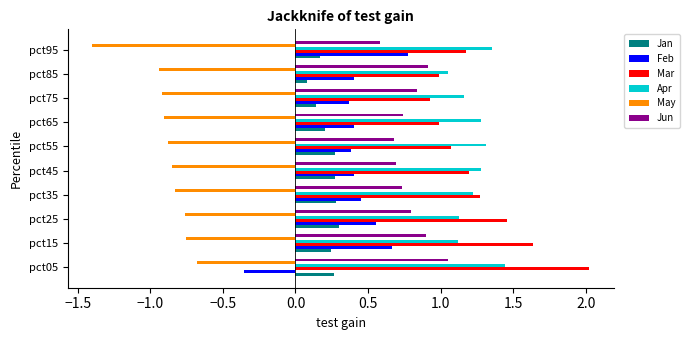

What is the approximate value of Feb at pct55?

0.4